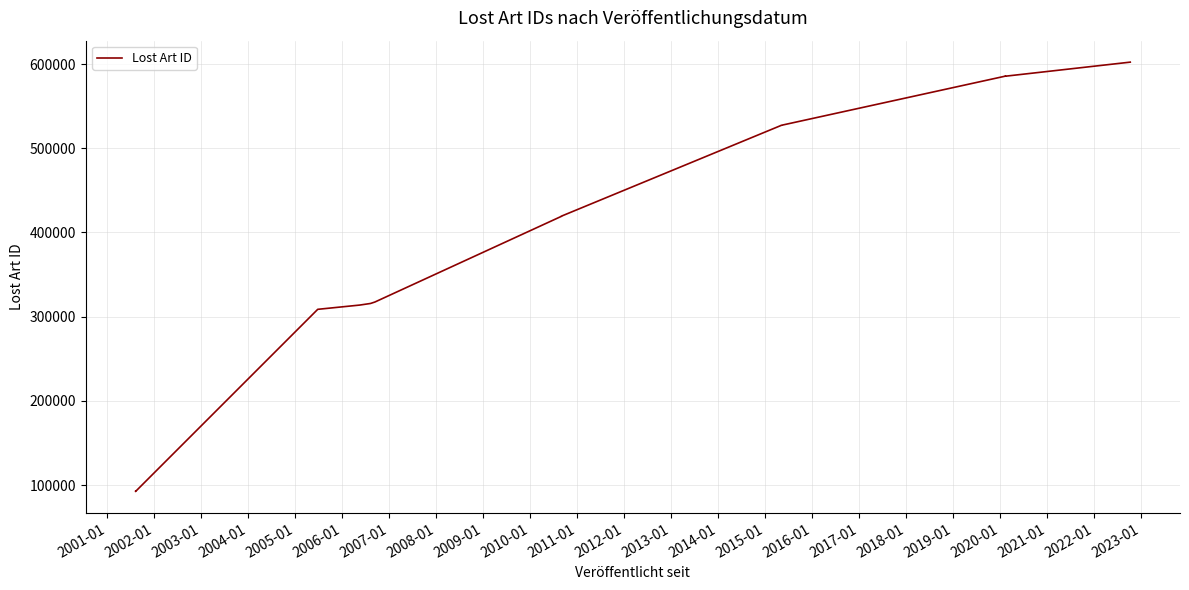

Reading left to right, extract all data points from this chart.

92462	92445	308739	313788	315688	317401	419173	419388	527264	527266	585619	585614	585613	585616	585693	602217